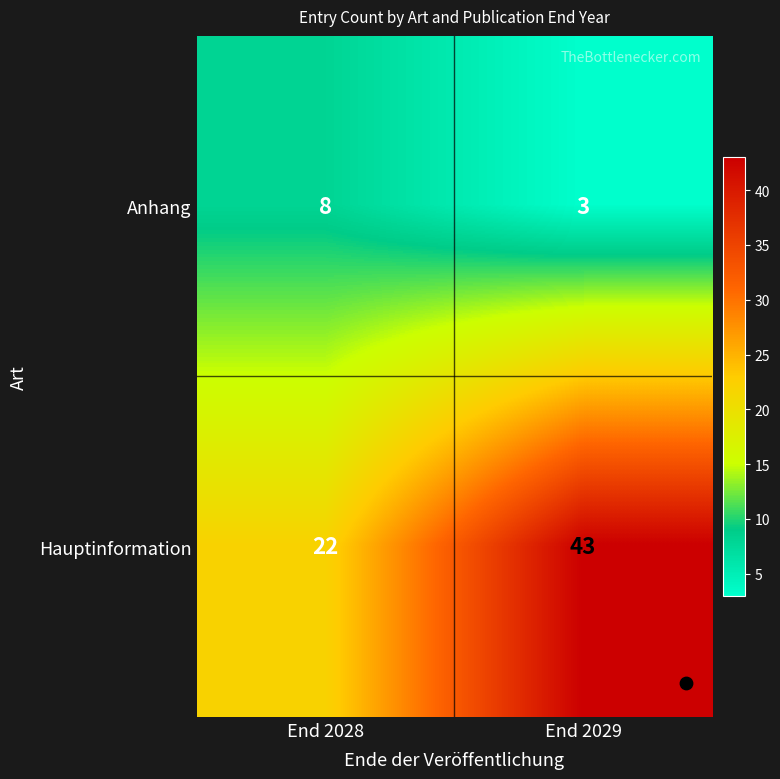

What is the total value across all series at End 2028?

30